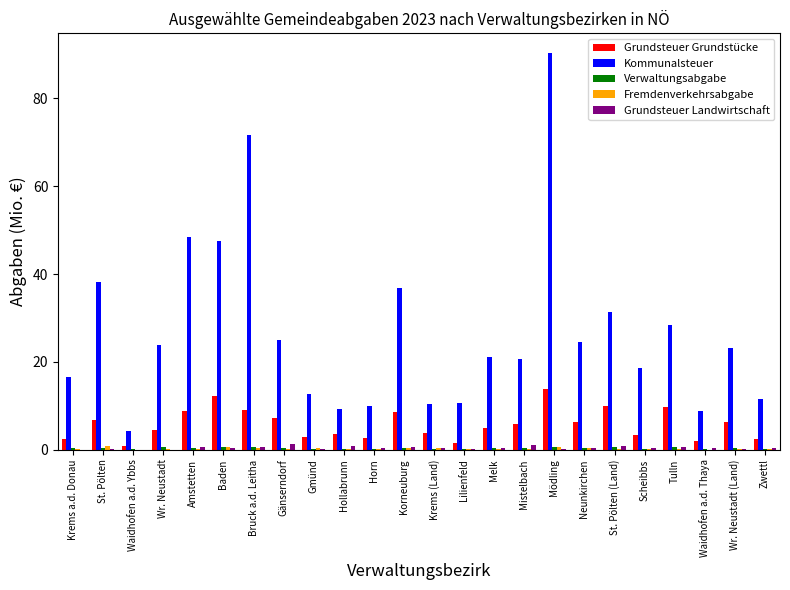

Which series has the largest total across all categories?

Kommunalsteuer